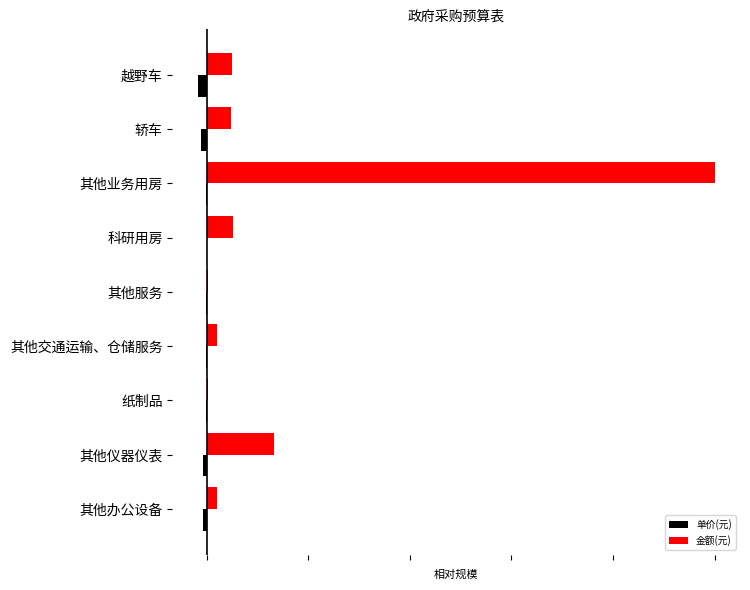

Between 其他业务用房 and 越野车, which series saw the biggest shift?

金额(元)